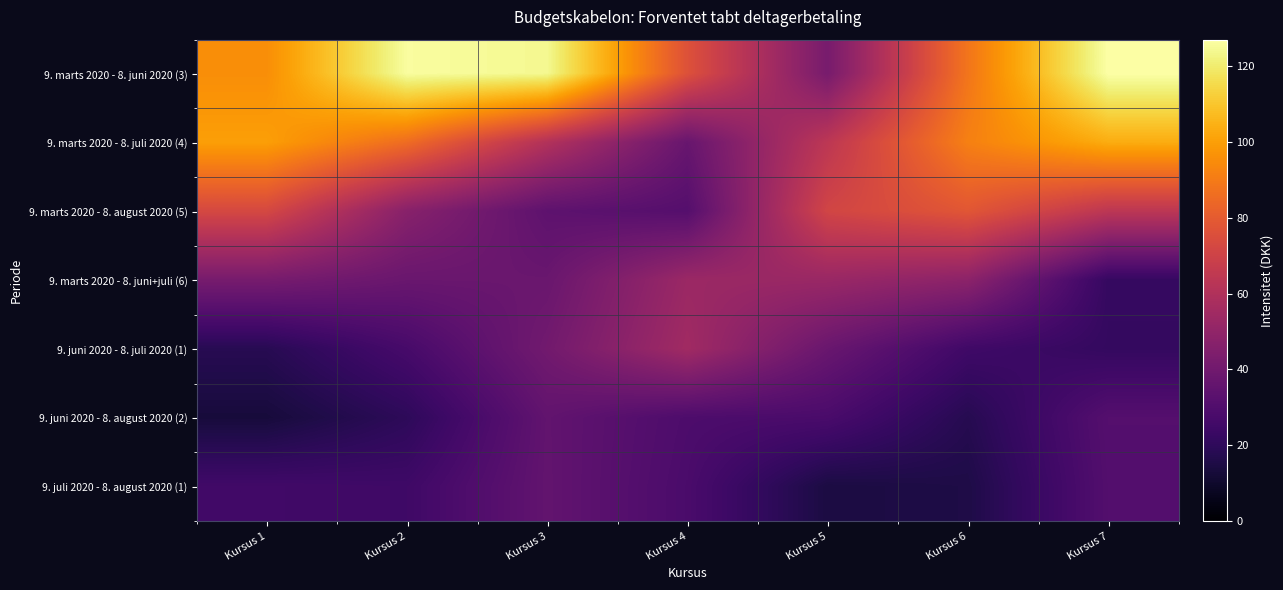

Reading right to left, what are all the values shown in this chart?

9. marts 2020 - 8. juni 2020 (3): Kursus 7=127.0	Kursus 6=88.3	Kursus 5=42.0	Kursus 4=76.2	Kursus 3=124.2	Kursus 2=126.1	Kursus 1=95.5
9. marts 2020 - 8. juli 2020 (4): Kursus 7=103.6	Kursus 6=91.6	Kursus 5=64.0	Kursus 4=37.2	Kursus 3=60.7	Kursus 2=85.8	Kursus 1=99.9
9. marts 2020 - 8. august 2020 (5): Kursus 7=64.0	Kursus 6=78.3	Kursus 5=71.3	Kursus 4=31.3	Kursus 3=34.1	Kursus 2=47.2	Kursus 1=72.7
9. marts 2020 - 8. juni+juli (6): Kursus 7=22.0	Kursus 6=48.6	Kursus 5=52.7	Kursus 4=53.2	Kursus 3=37.8	Kursus 2=37.8	Kursus 1=41.9
9. juni 2020 - 8. juli 2020 (1): Kursus 7=21.7	Kursus 6=25.0	Kursus 5=37.7	Kursus 4=55.1	Kursus 3=40.4	Kursus 2=27.1	Kursus 1=18.1
9. juni 2020 - 8. august 2020 (2): Kursus 7=31.3	Kursus 6=17.7	Kursus 5=28.0	Kursus 4=28.9	Kursus 3=35.4	Kursus 2=19.7	Kursus 1=13.1
9. juli 2020 - 8. august 2020 (1): Kursus 7=30.8	Kursus 6=15.4	Kursus 5=14.5	Kursus 4=28.2	Kursus 3=35.5	Kursus 2=24.7	Kursus 1=25.4